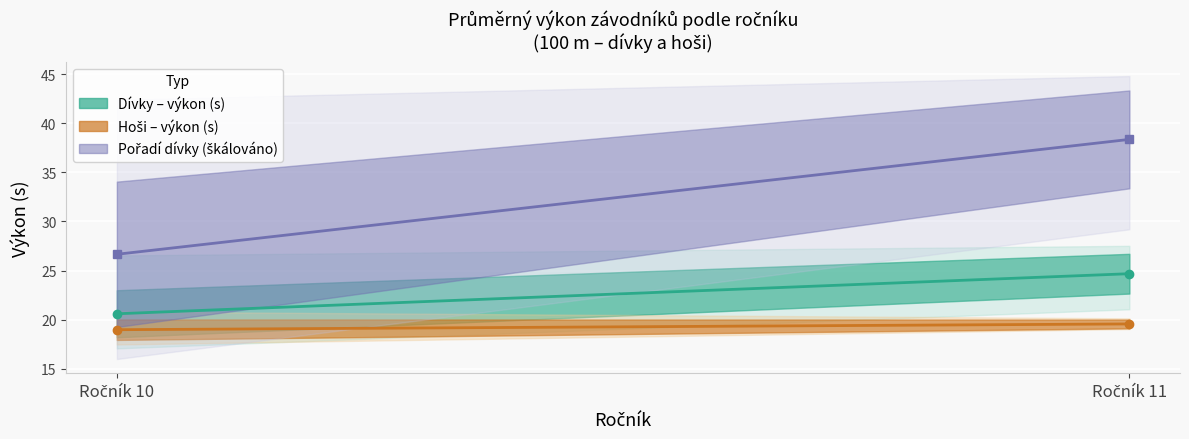

Which series has the largest range (max minus min)?

Pořadí dívky (škálováno)